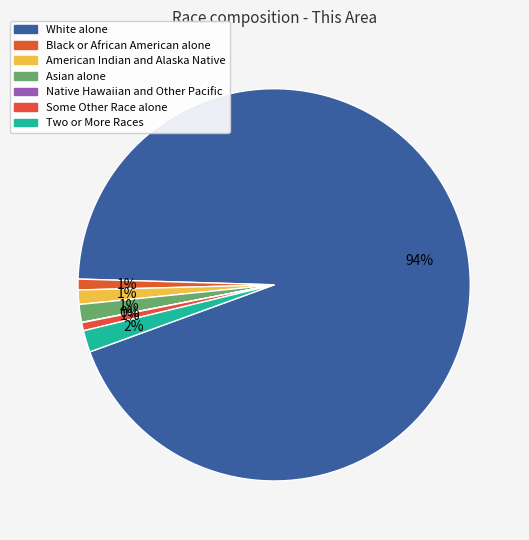

To the nearest percent, what is the combined percentage of Black or African American alone and Native Hawaiian and Other Pacific?

1%